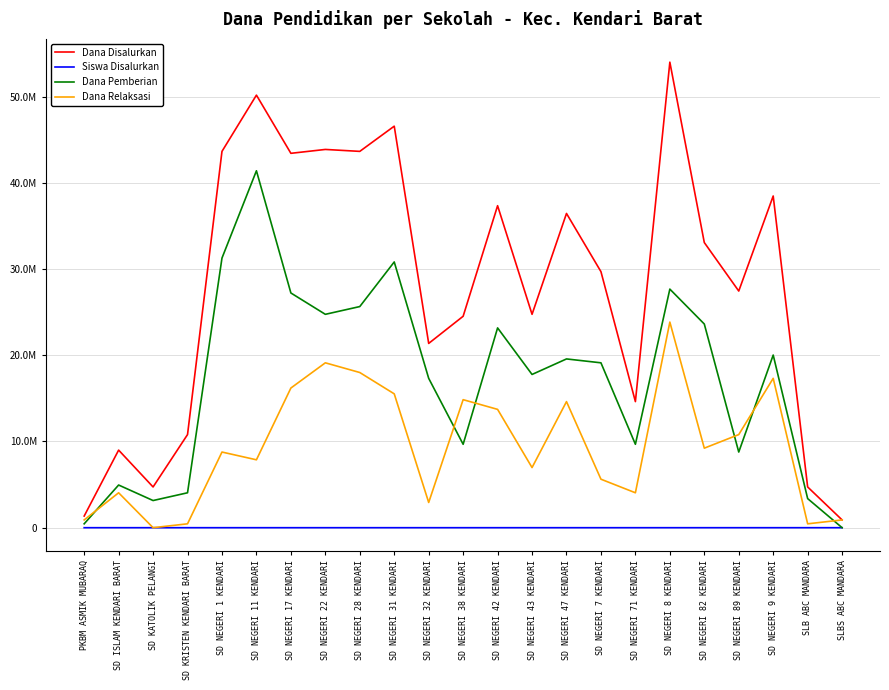

What is the sum of the Siswa Disalurkan values at SD ISLAM KENDARI BARAT and SD NEGERI 11 KENDARI?

147